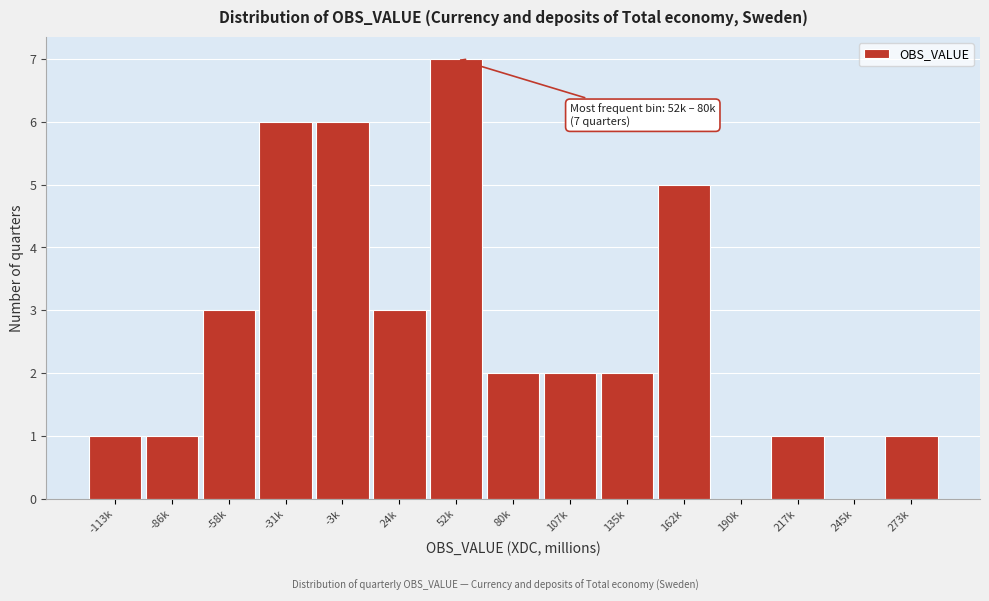

Reading left to right, extract all data points from this chart.

-113k=1	-86k=1	-58k=3	-31k=6	-3k=6	24k=3	52k=7	80k=2	107k=2	135k=2	162k=5	190k=0	217k=1	245k=0	273k=1